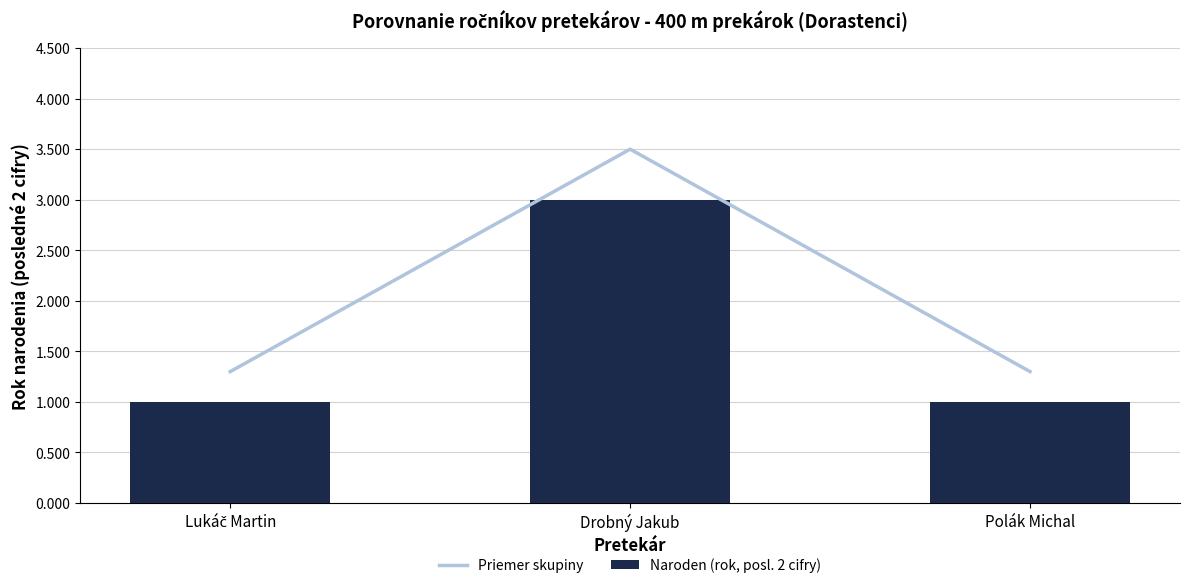

What is the label of the 1st bar from the left?

Lukáč Martin